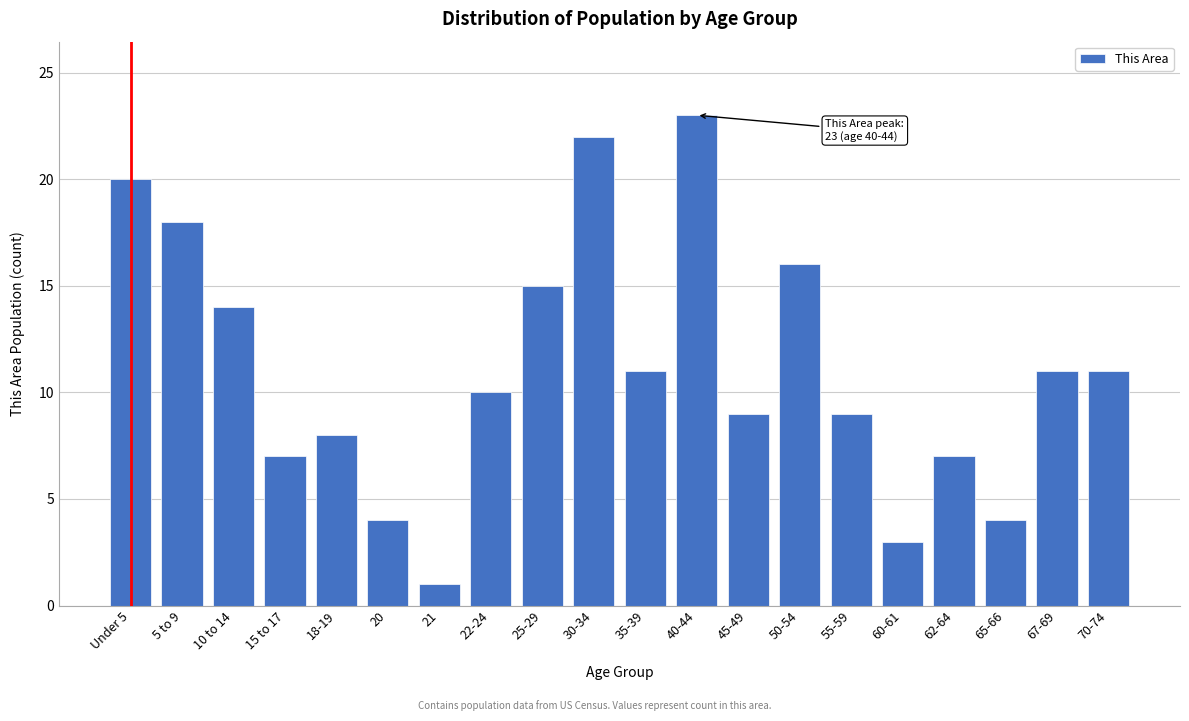

Reading left to right, list all the values displayed in this chart.

20	18	14	7	8	4	1	10	15	22	11	23	9	16	9	3	7	4	11	11